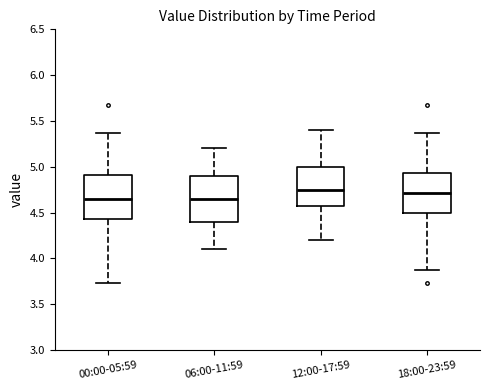

Reading left to right, transcribe this box plot: for each box, give where its median line is, the range the box spans, and where its two whiskers end, as read against the y-axis. The values are not printed on the chart, so give them approximately, as read against the axis.

00:00-05:59: median 4.65, box 4.45 to 4.90, whiskers 3.75 to 5.35
06:00-11:59: median 4.65, box 4.40 to 4.90, whiskers 4.10 to 5.20
12:00-17:59: median 4.75, box 4.60 to 5.00, whiskers 4.20 to 5.40
18:00-23:59: median 4.70, box 4.50 to 4.95, whiskers 3.85 to 5.35